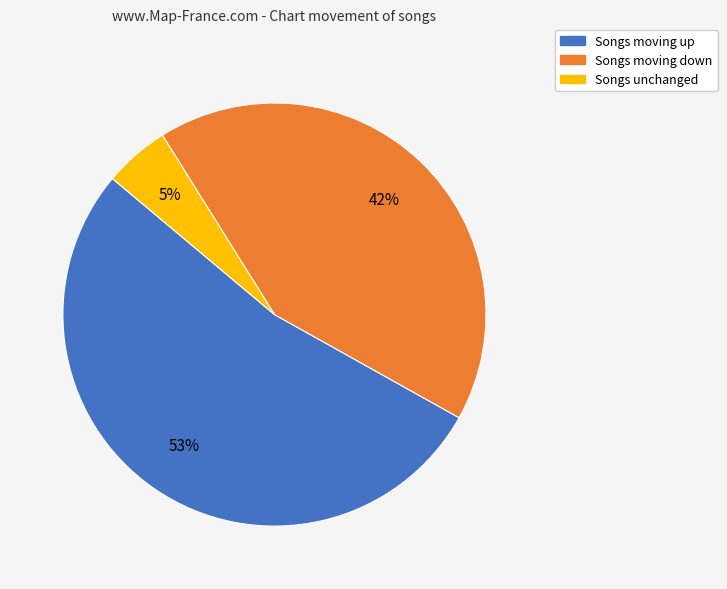

To the nearest percent, what is the average slice percentage?

33%